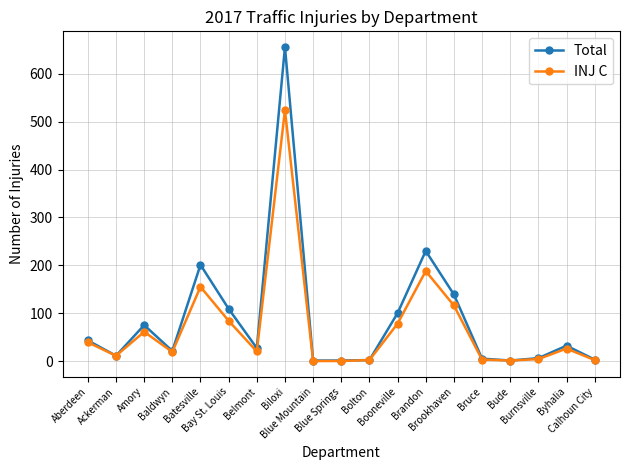

Which series has the largest range (max minus min)?

Total